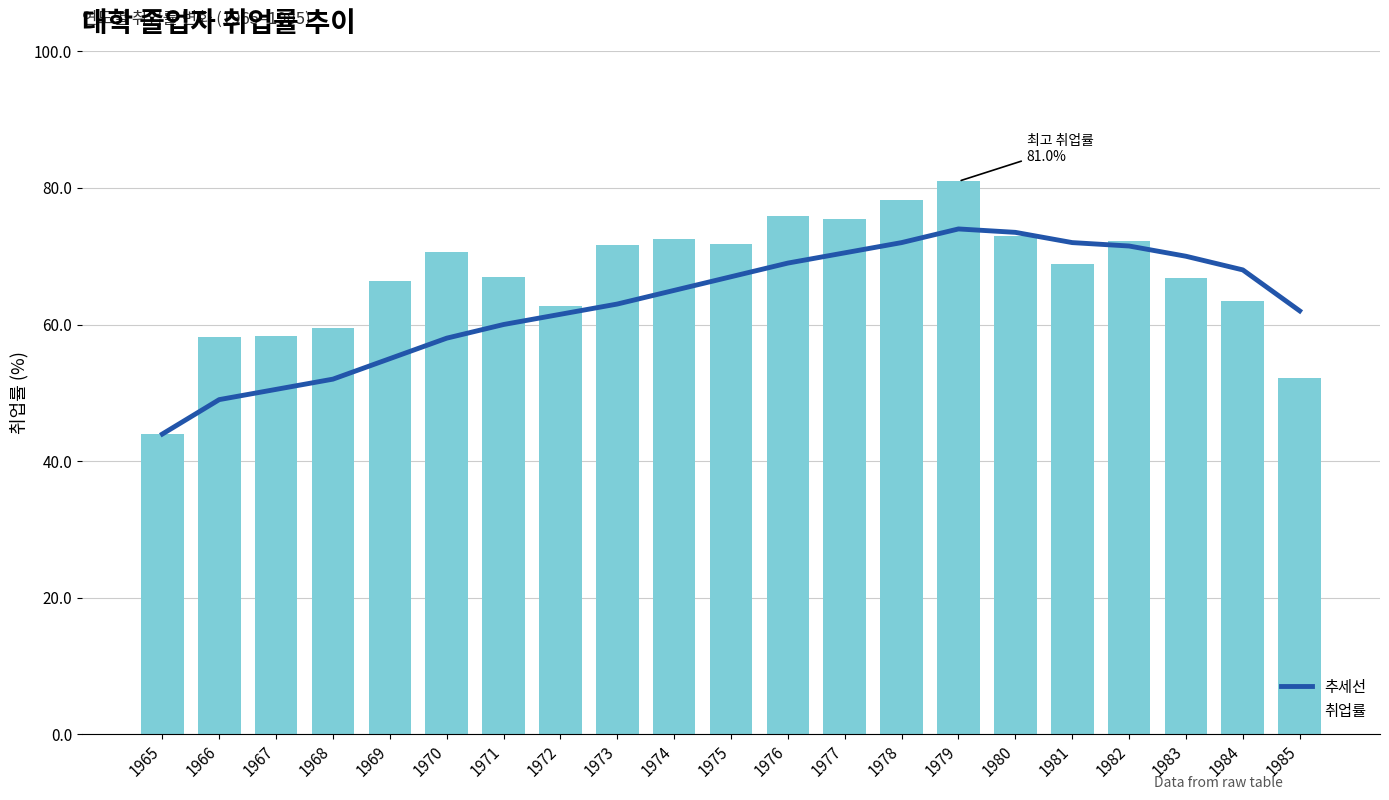

True or false: 취업률 has a value of 30.0 at 1969.

False